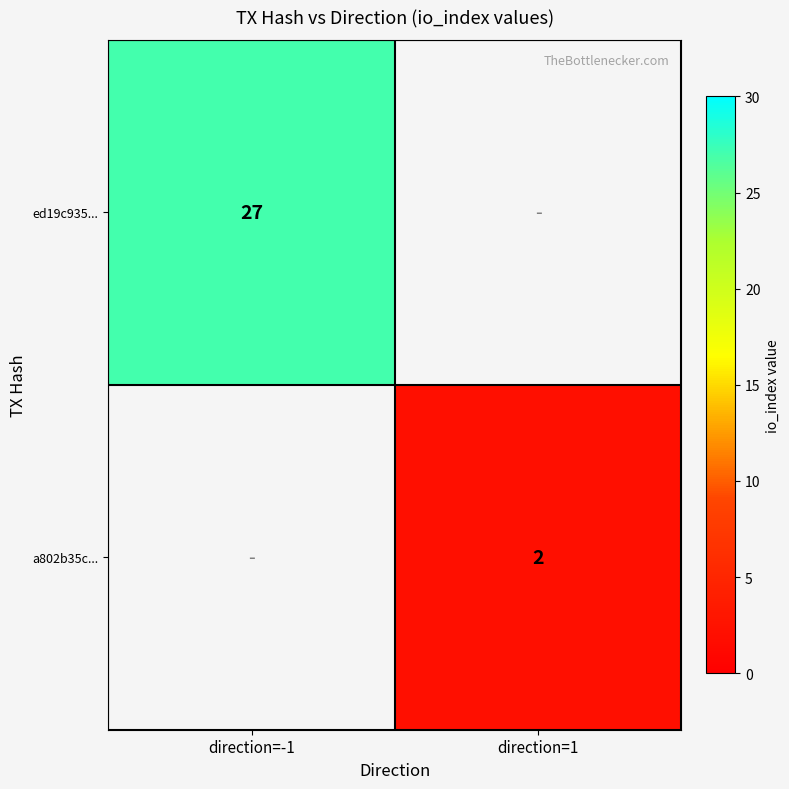

Is it true that a802b35c... equals 1 at direction=1?

False